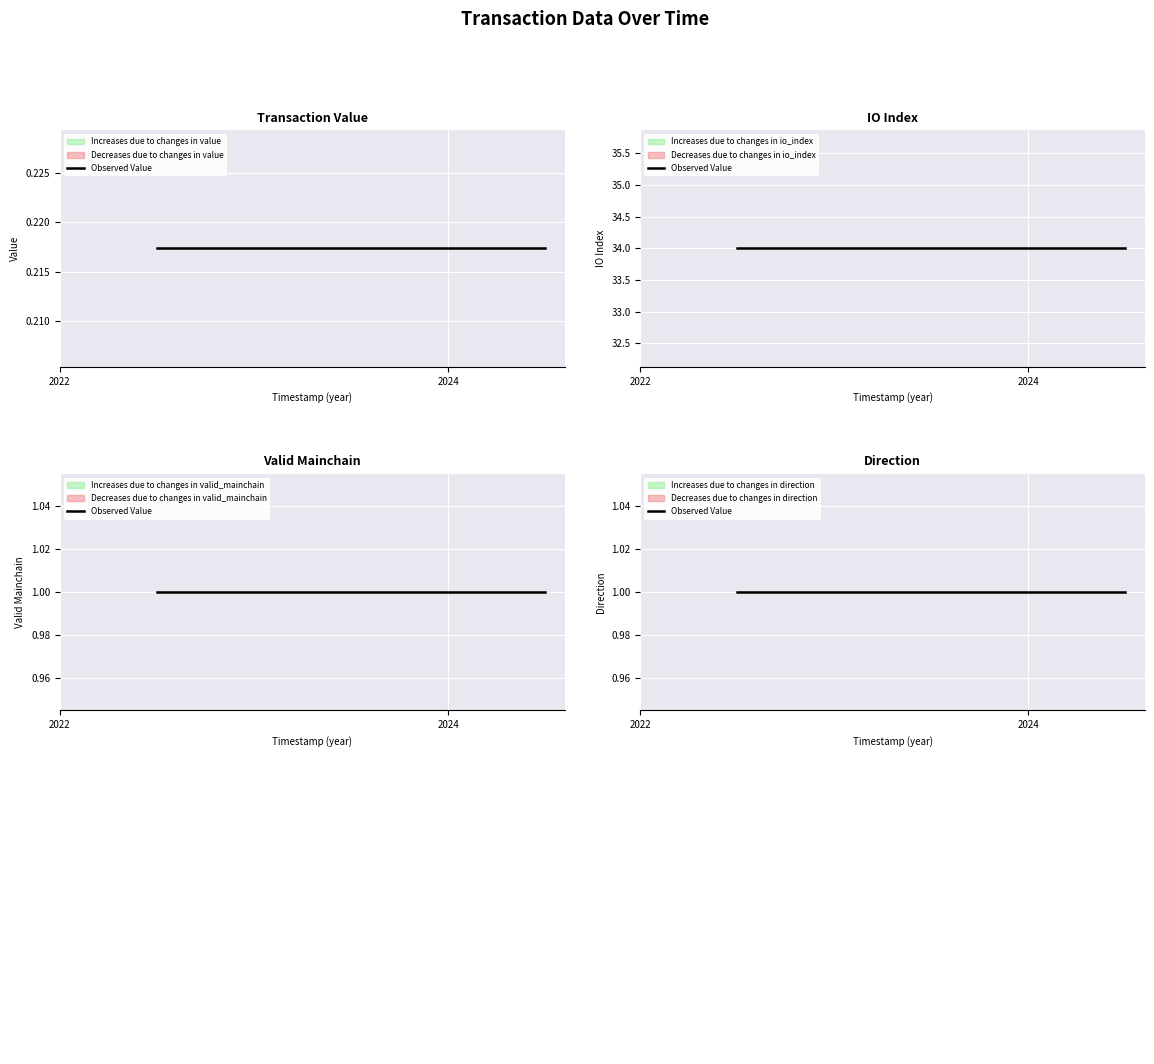

Which series has the largest total across all categories?

io_index